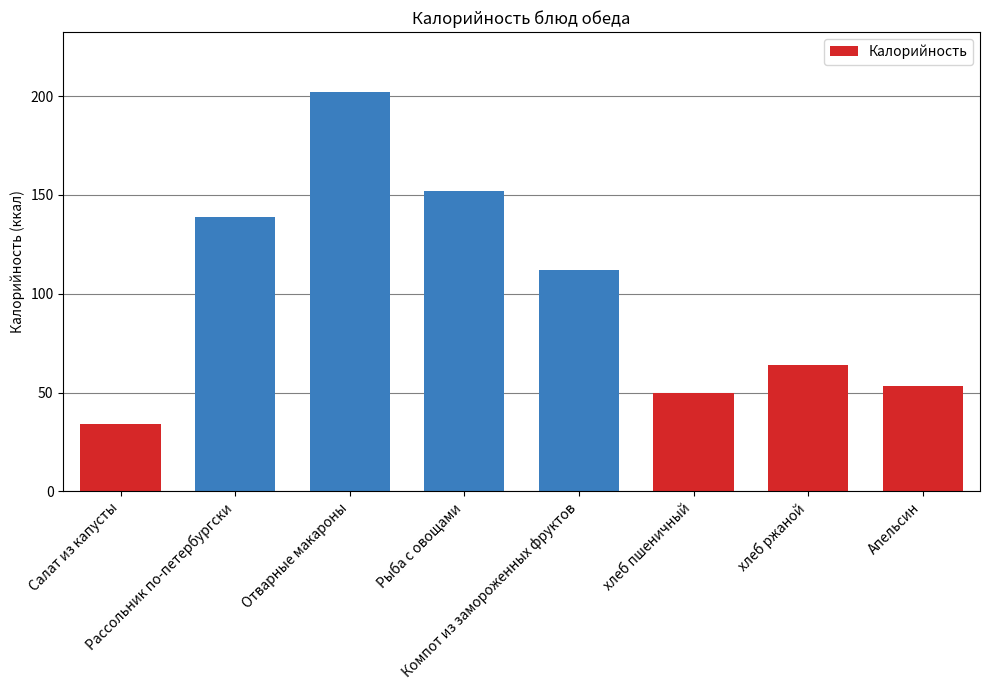

Reading left to right, list all the values displayed in this chart.

34.0	139.0	202.1	152.0	112.0	50.0	64.0	53.3